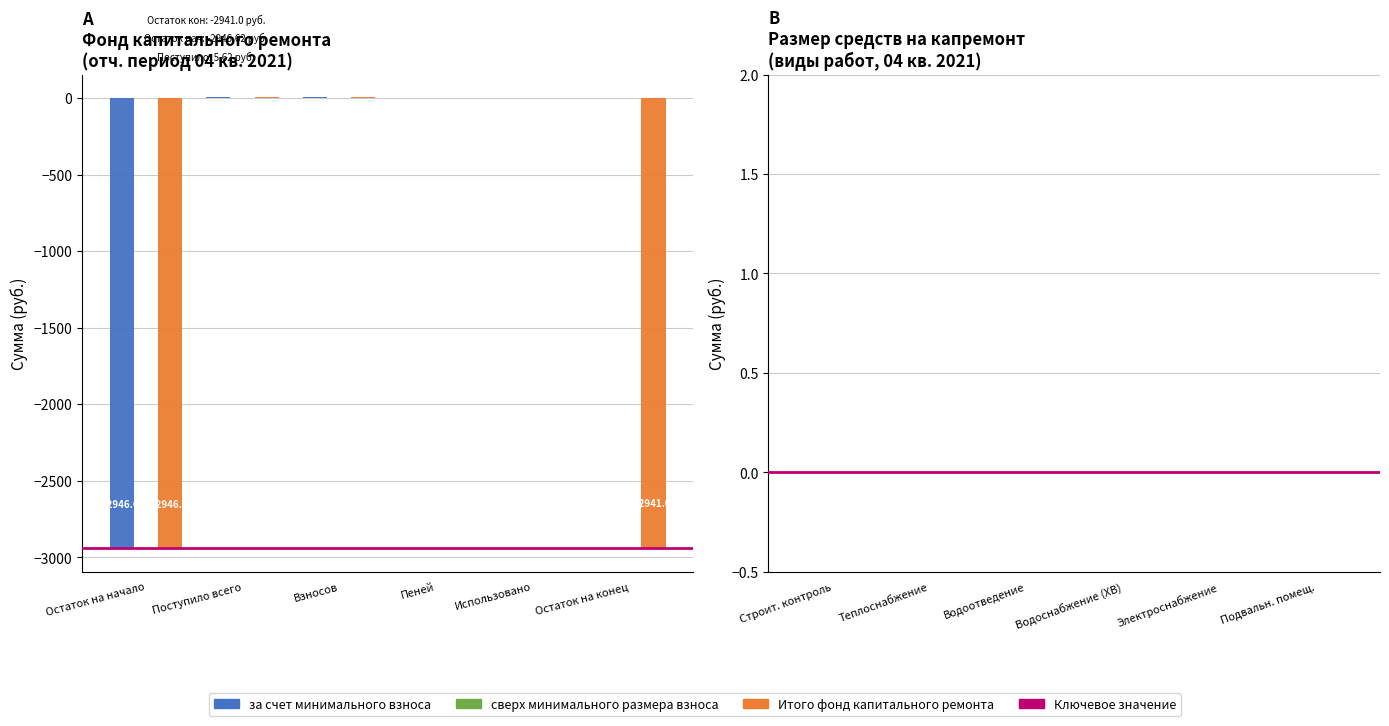

The value of за счет минимального взноса at Использовано is 0.0. True or false?

True